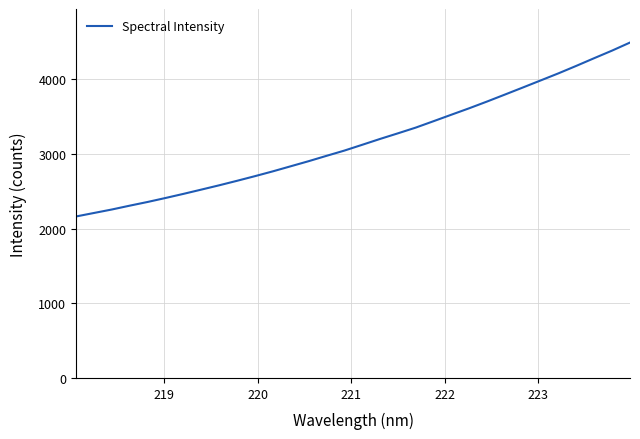

What is the greatest value displayed?

4489.7